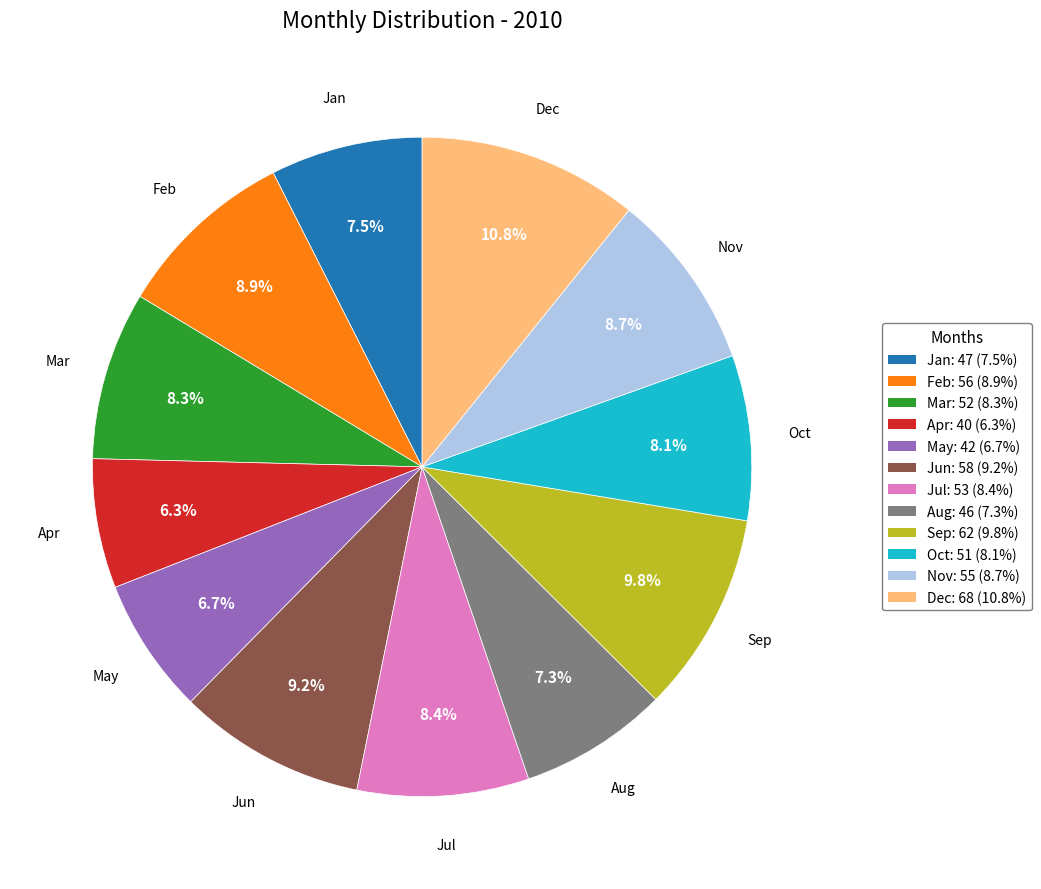

What percentage is the Feb slice, to the nearest percent?

9%